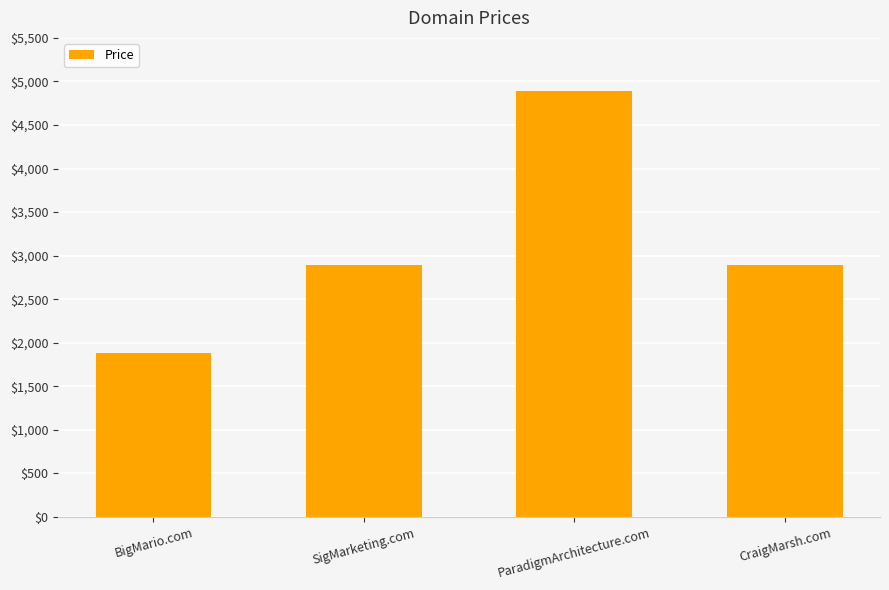

How many data points are less than 2888?

1